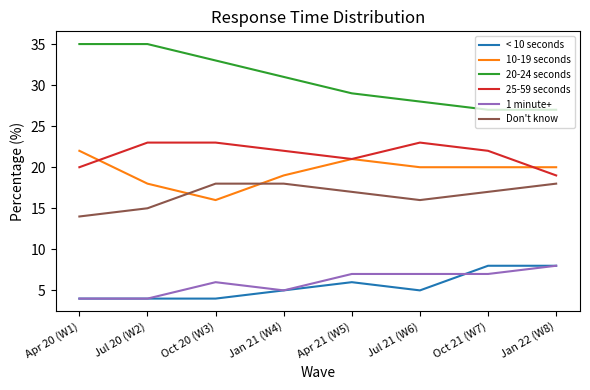

True or false: < 10 seconds and 25-59 seconds intersect in this chart.

False